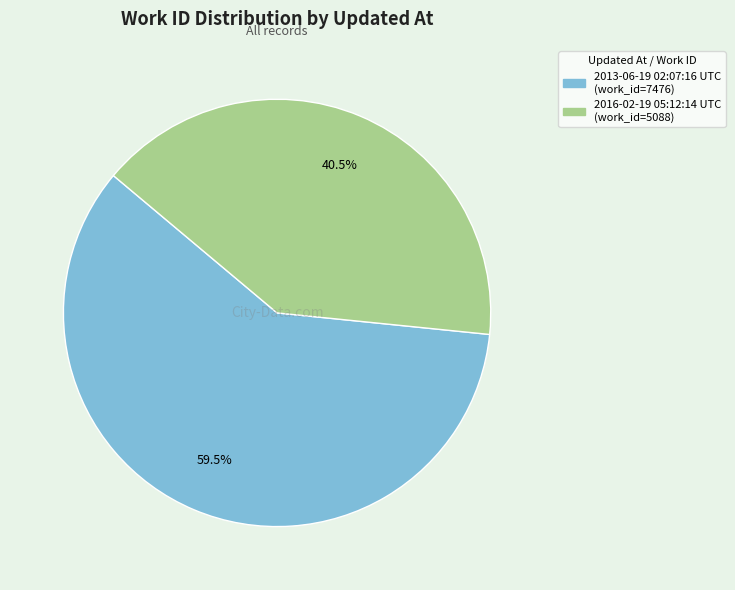

Which category has the biggest portion of the pie?

2013-06-19 02:07:16 UTC